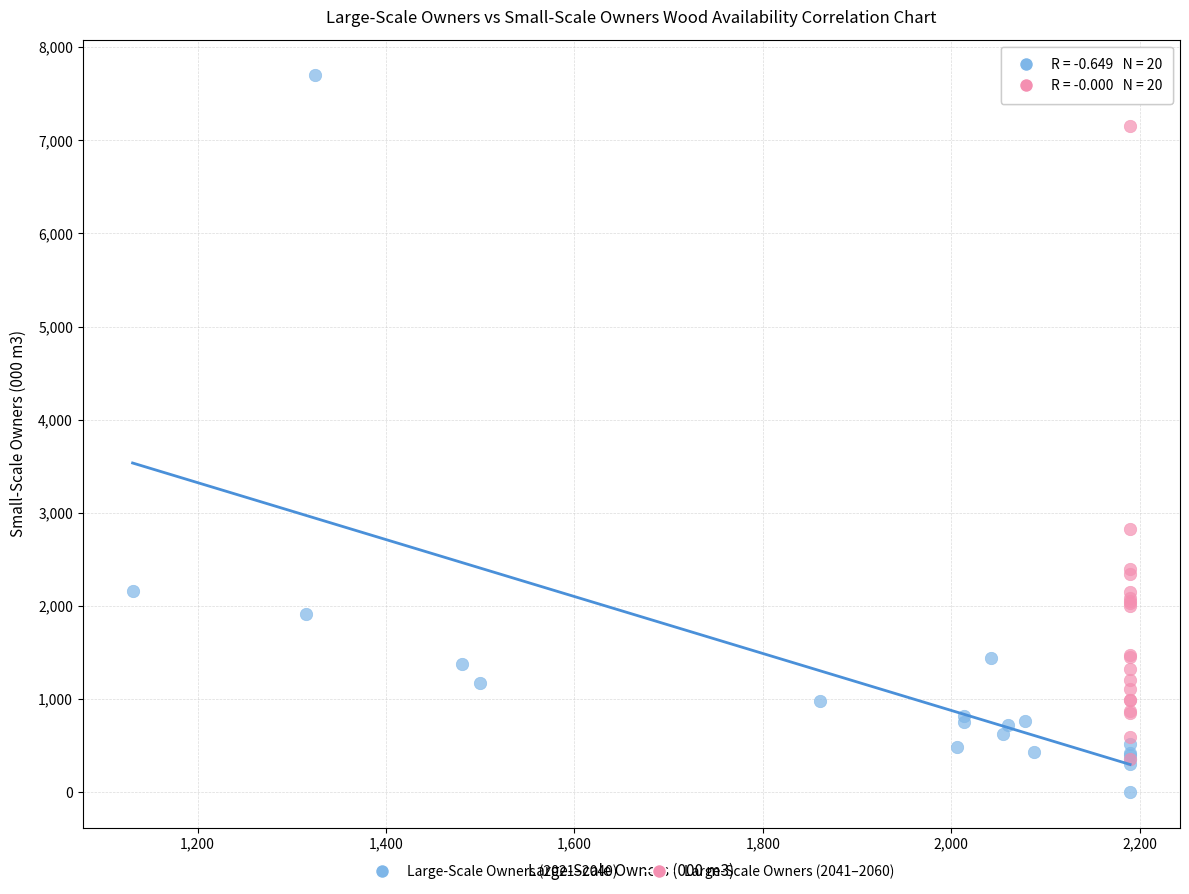

Which series contains the highest Y value?

Large-Scale Owners (2021–2040)